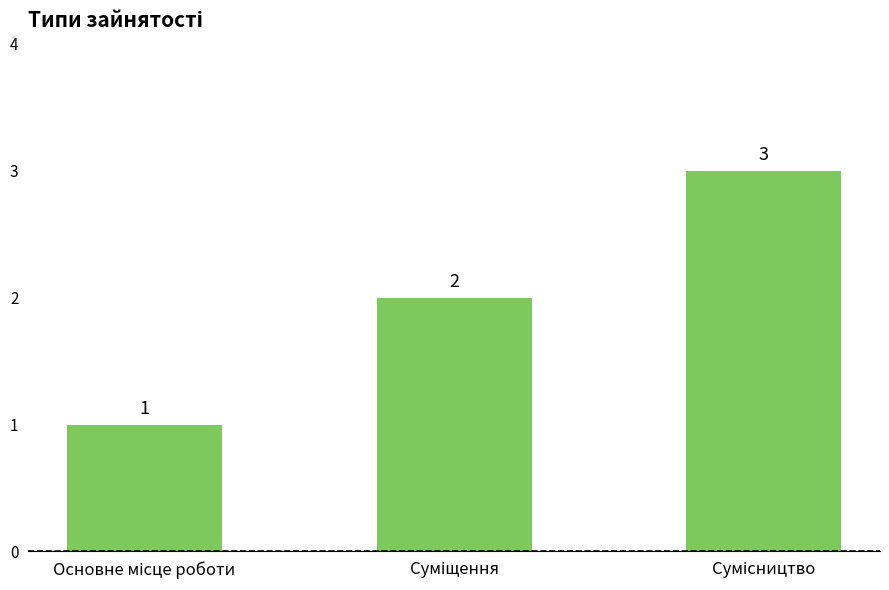

What is the value of the 2nd bar from the left?

2